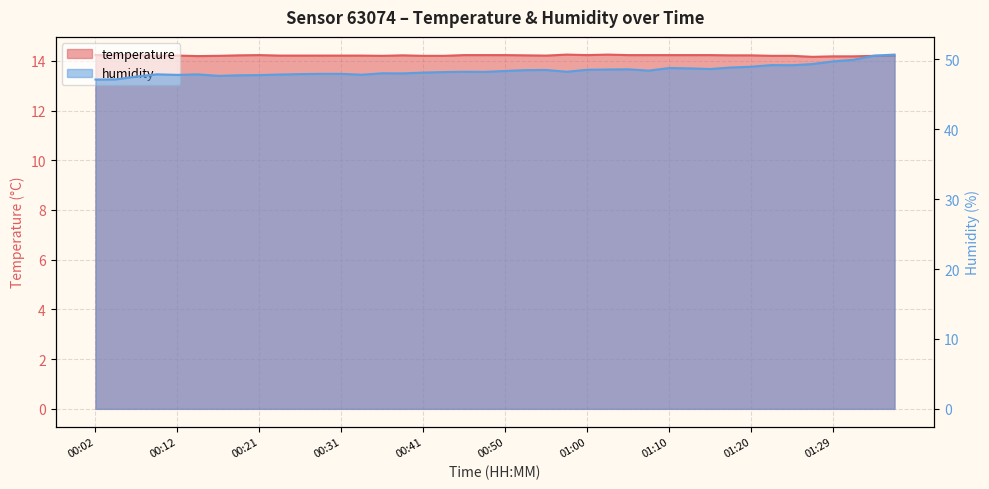

List the labels in order of temperature value, largest first.

00:58, 01:03, 00:02, 00:04, 00:07, 00:21, 00:45, 00:48, 00:50, 01:00, 01:05, 01:07, 01:10, 01:12, 01:15, 00:19, 00:38, 00:53, 01:17, 01:20, 00:09, 00:12, 00:24, 00:26, 00:28, 00:31, 00:33, 00:55, 00:16, 00:36, 00:41, 00:43, 01:22, 01:24, 01:34, 01:37, 00:14, 01:29, 01:32, 01:27